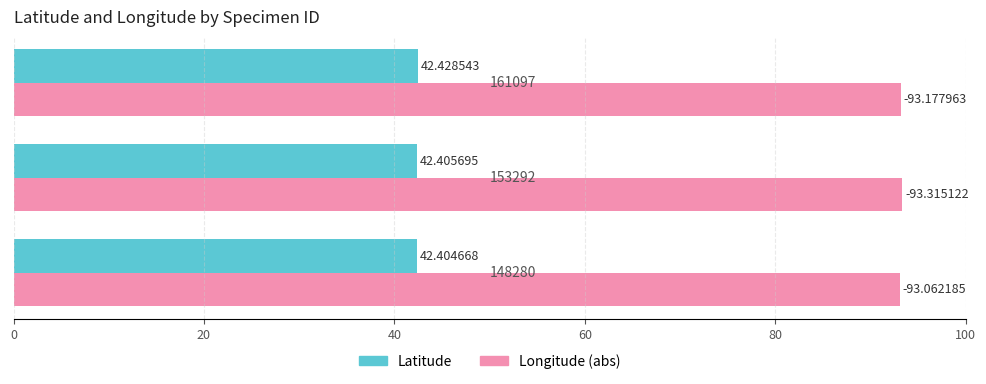

What is the average value of the Longitude (abs) series?

93.2